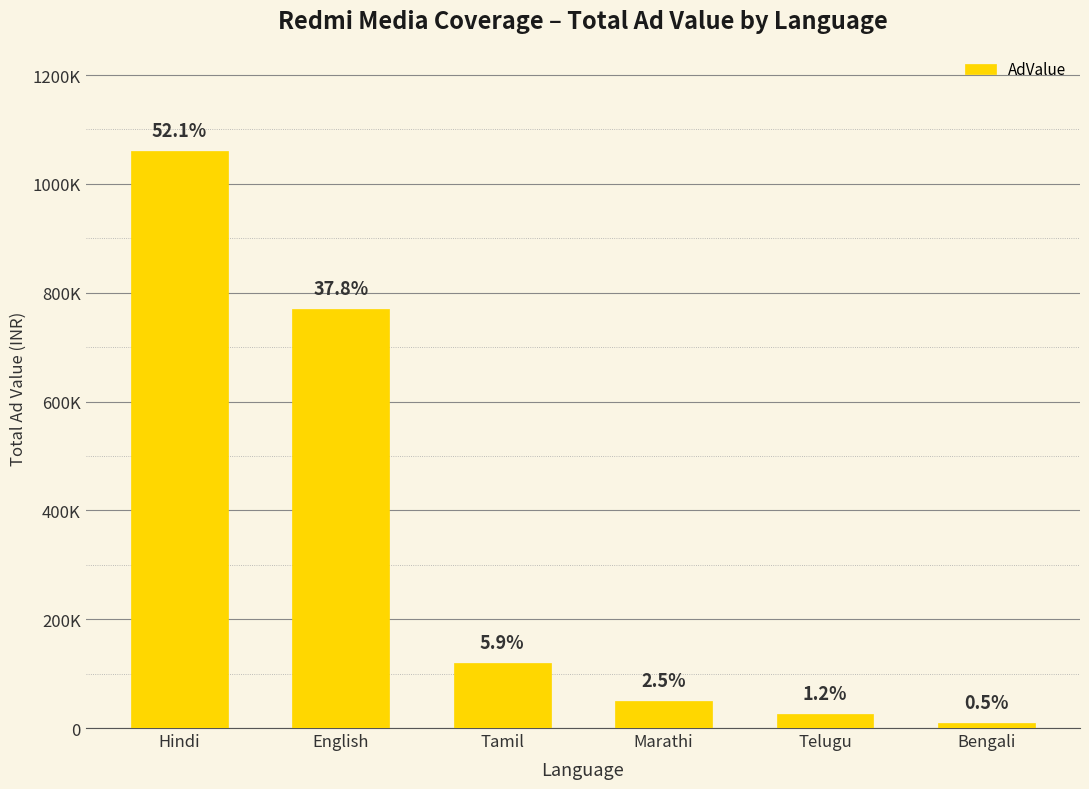

Does the chart contain any negative values?

No